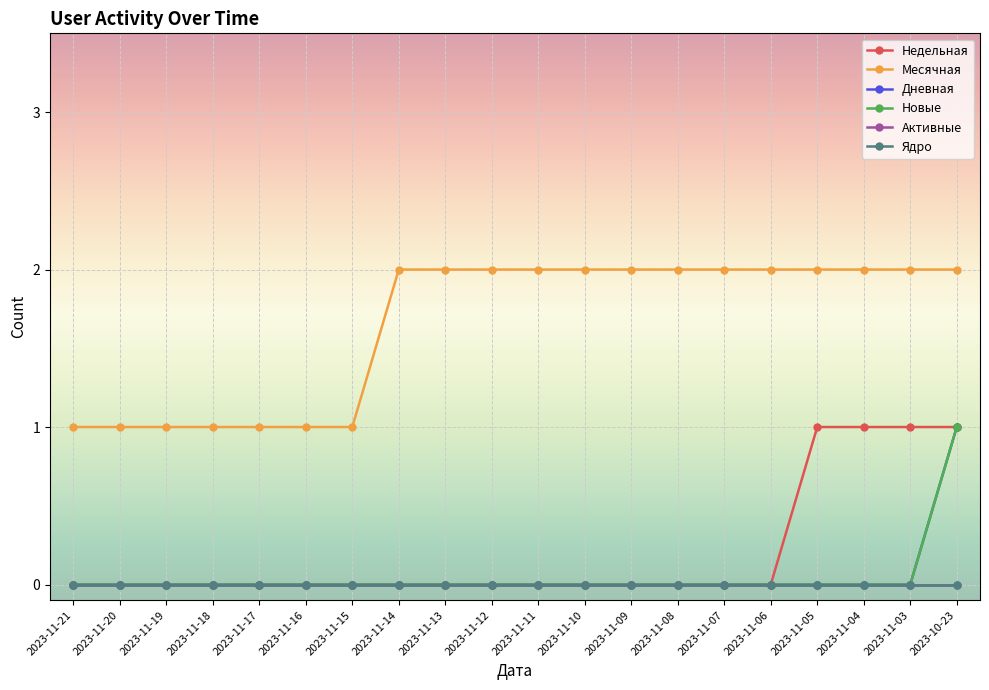

How many lines are shown in the chart?

6